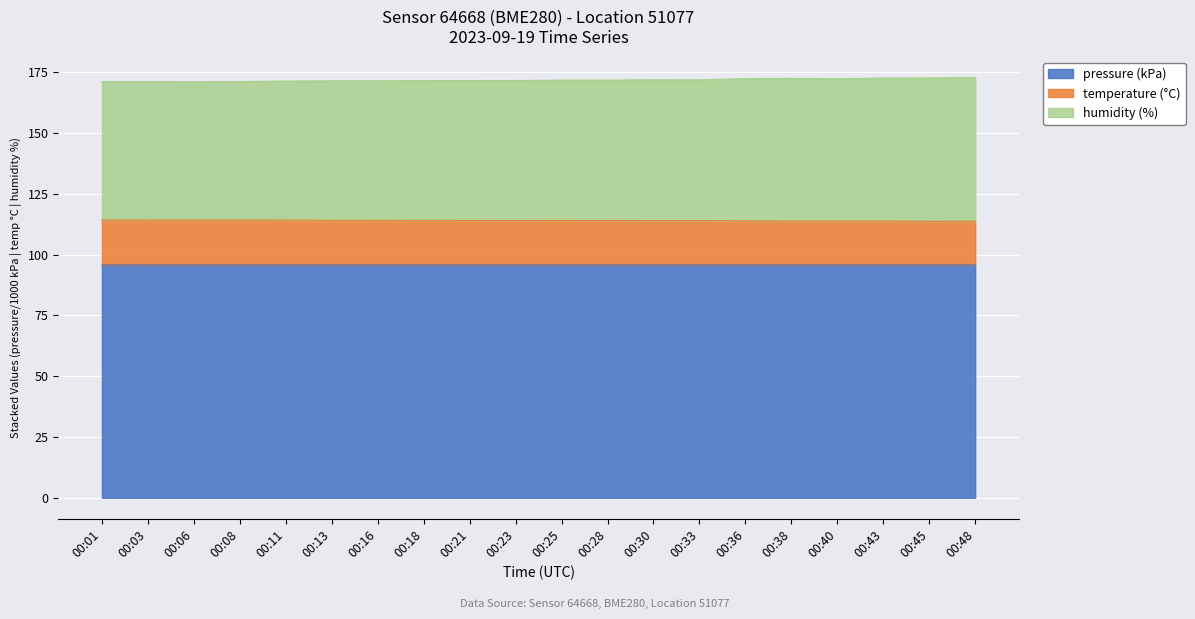

True or false: temperature and pressure intersect in this chart.

False